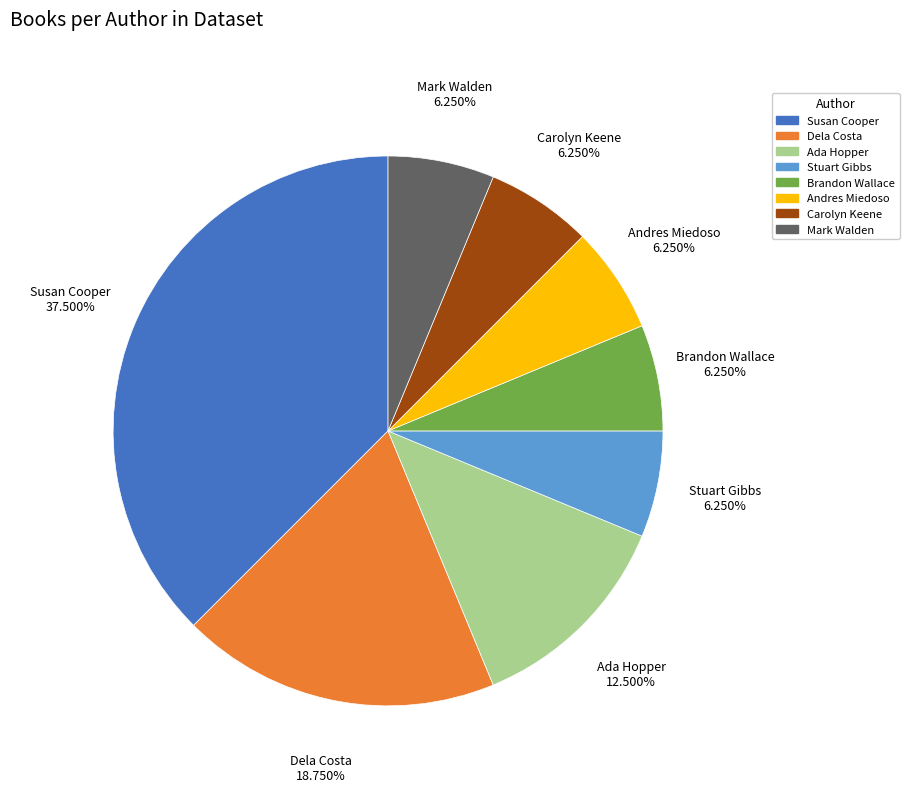

Is there a majority slice in this chart?

No